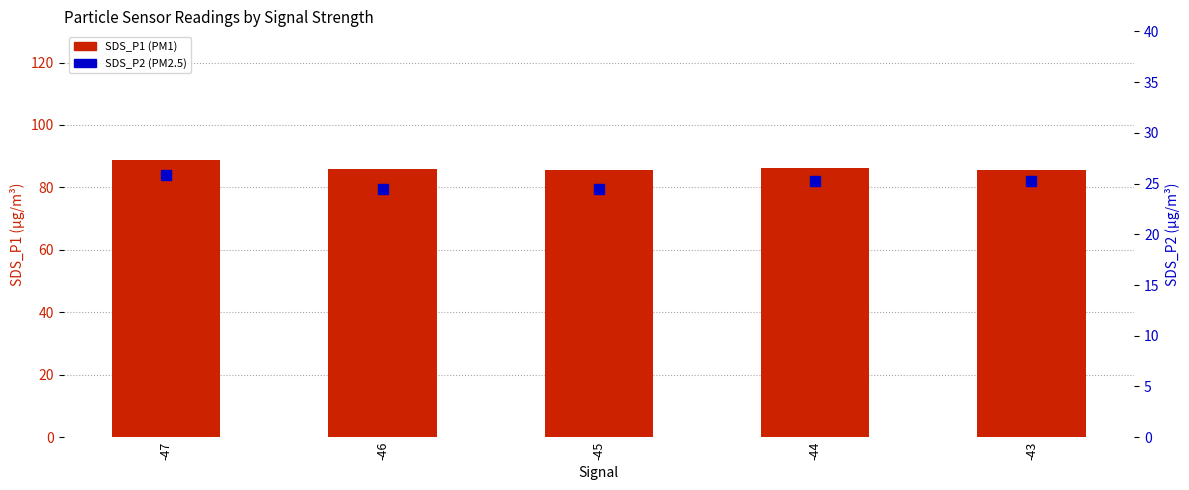

What is the value of the SDS_P1 bar at the 2nd from the left?

85.9